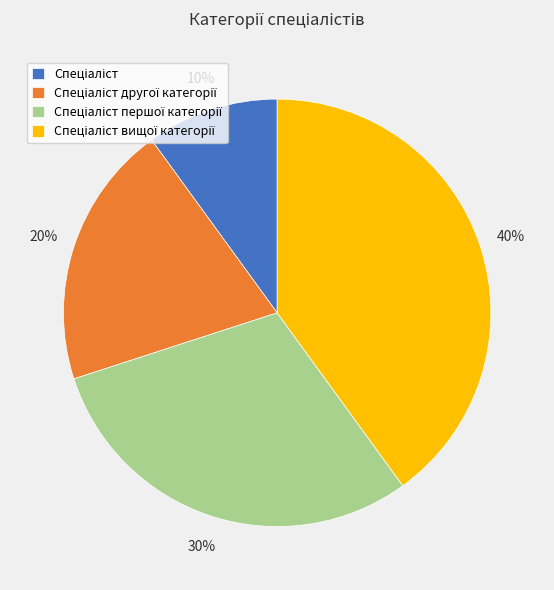

Is there a majority slice in this chart?

No